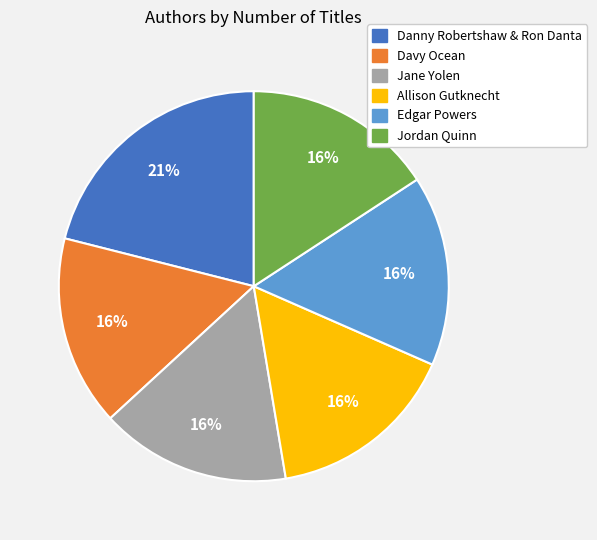

Is there any slice that represents more than half of the pie?

No